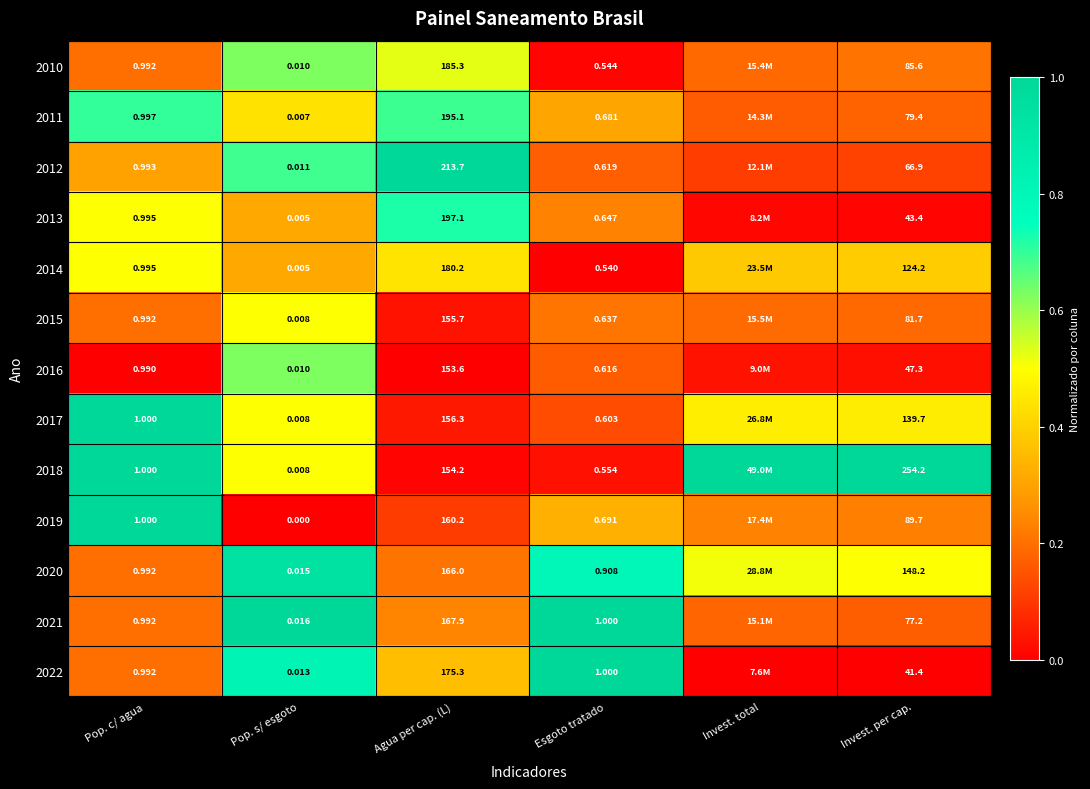

Is the value of 2019 at Agua per cap. (L) greater than the value of 2018 at Esgoto tratado?

Yes